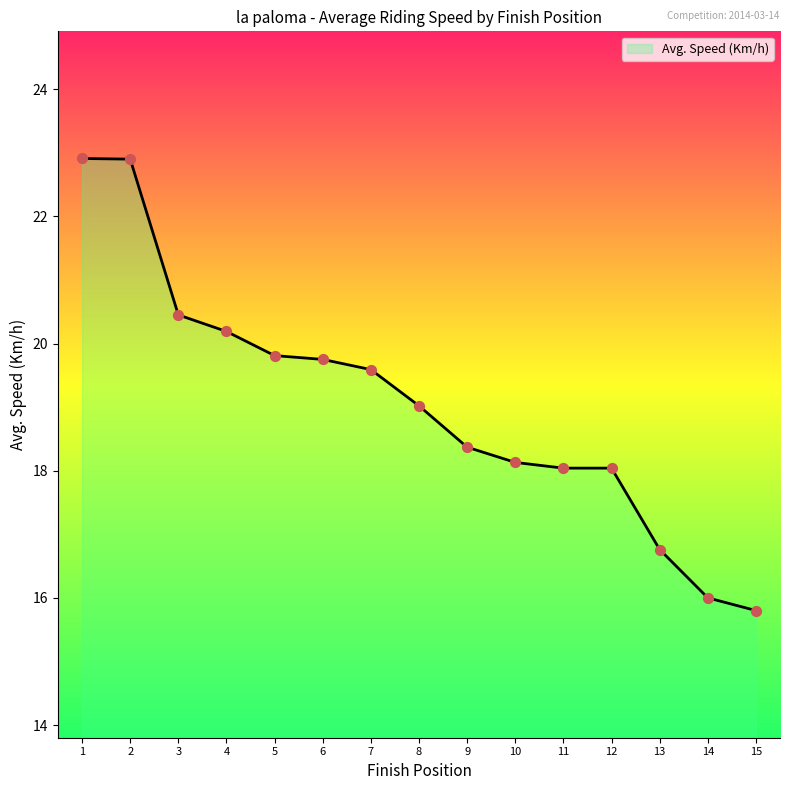

What is the ratio of the value at 14 to the value at 3?

0.8